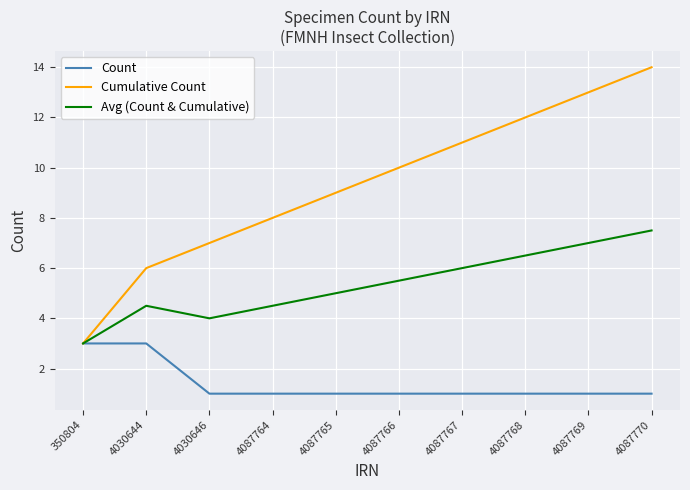

At which label does Cumulative Count reach its peak?

4087770